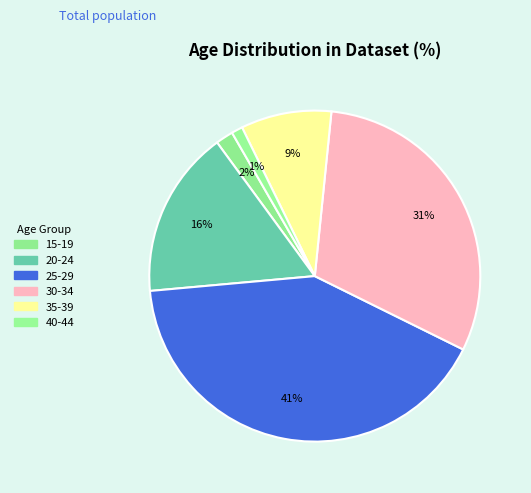

Which category has the biggest portion of the pie?

25-29